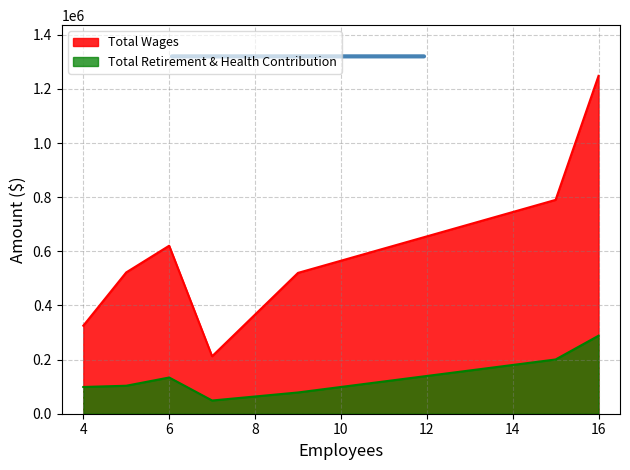

What are all the series names shown in the legend?

Total Wages, Total Retirement & Health Contribution